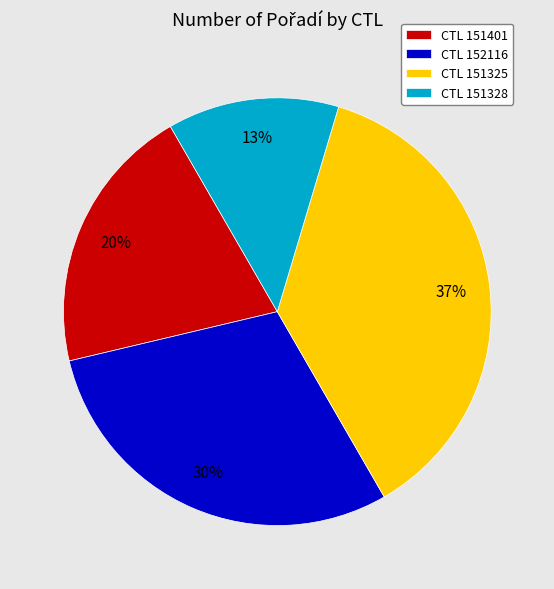

To the nearest percent, what percentage of the pie is CTL 152116?

30%